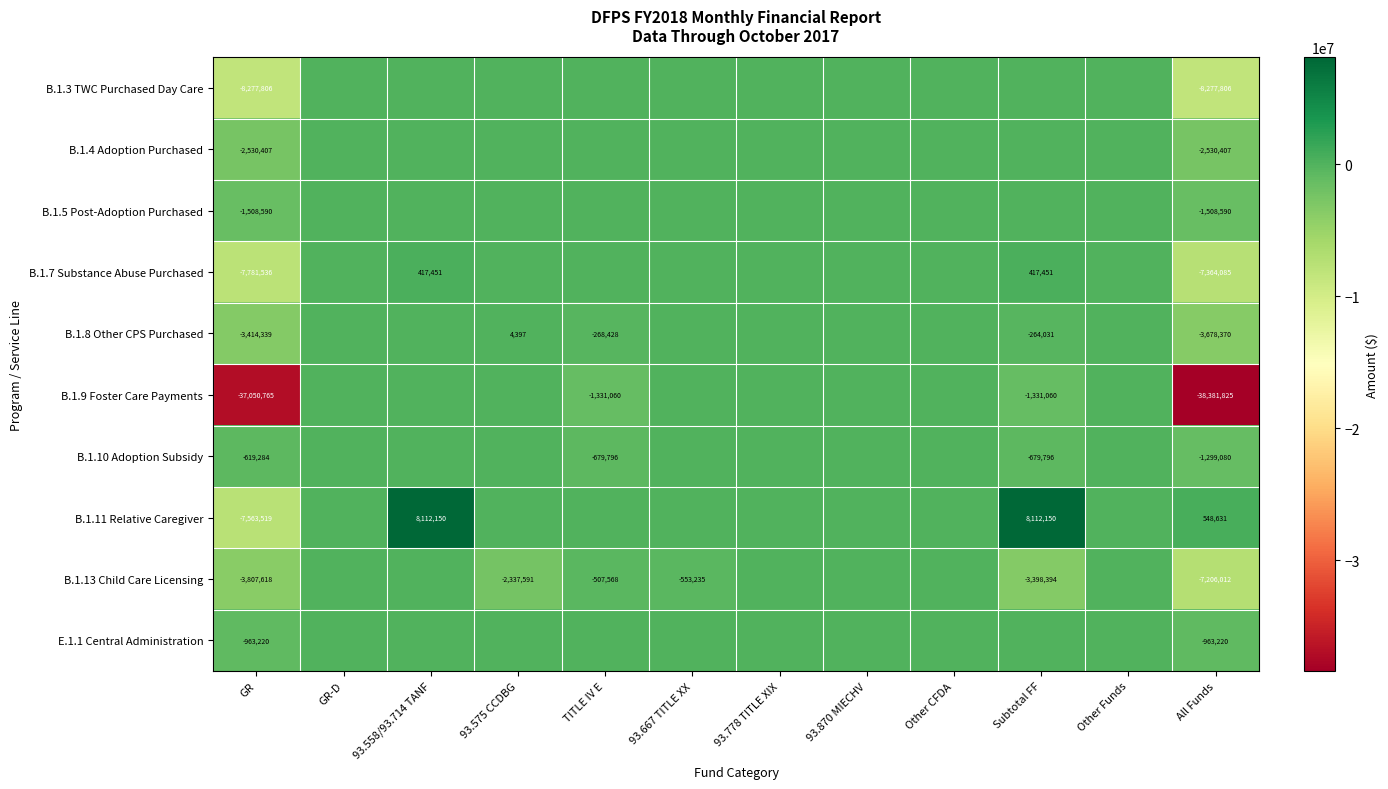

The value of B.1.3 TWC Purchased Day Care at GR is -4579369. True or false?

False